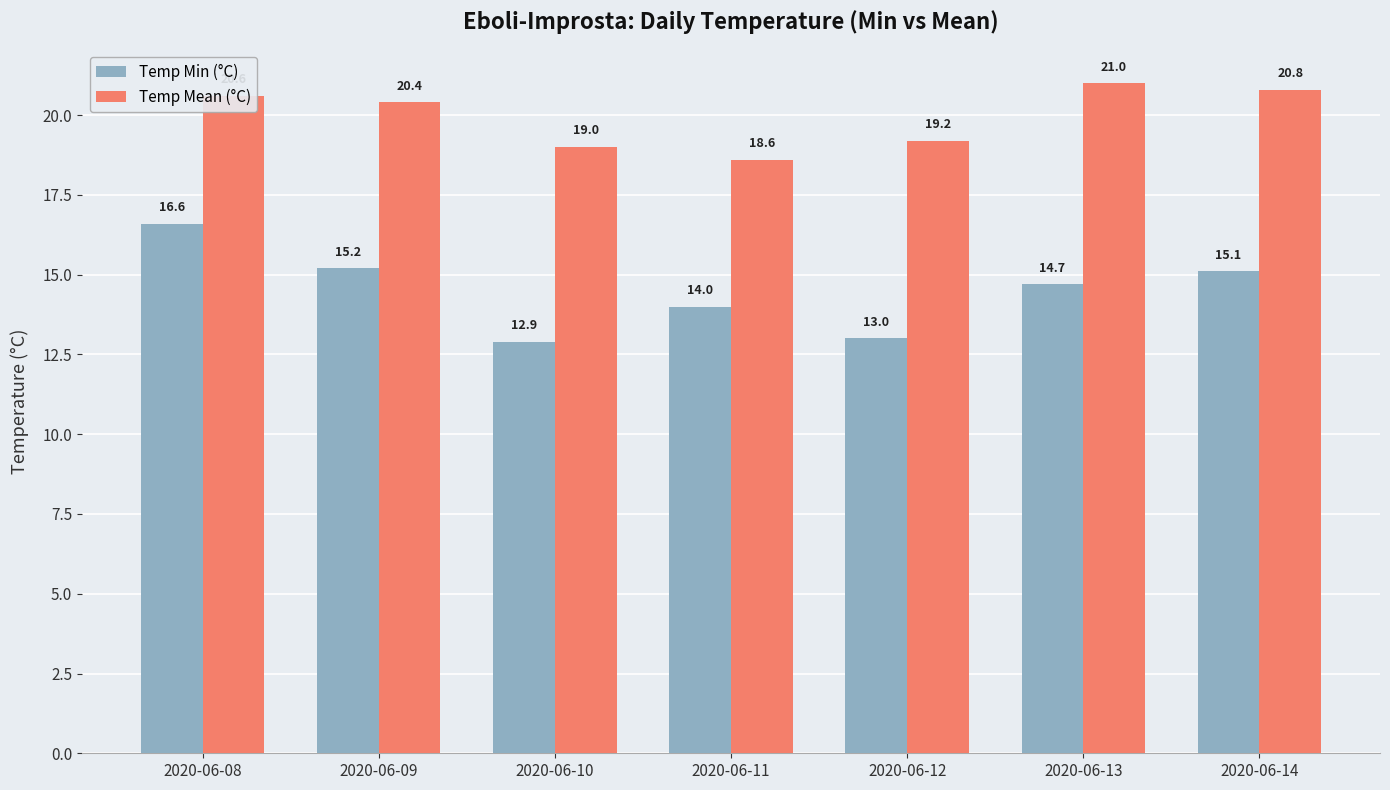

Reading left to right, list all the values displayed in this chart.

Temp Min (°C): 2020-06-08=16.6	2020-06-09=15.2	2020-06-10=12.9	2020-06-11=14.0	2020-06-12=13.0	2020-06-13=14.7	2020-06-14=15.1
Temp Mean (°C): 2020-06-08=20.6	2020-06-09=20.4	2020-06-10=19.0	2020-06-11=18.6	2020-06-12=19.2	2020-06-13=21.0	2020-06-14=20.8